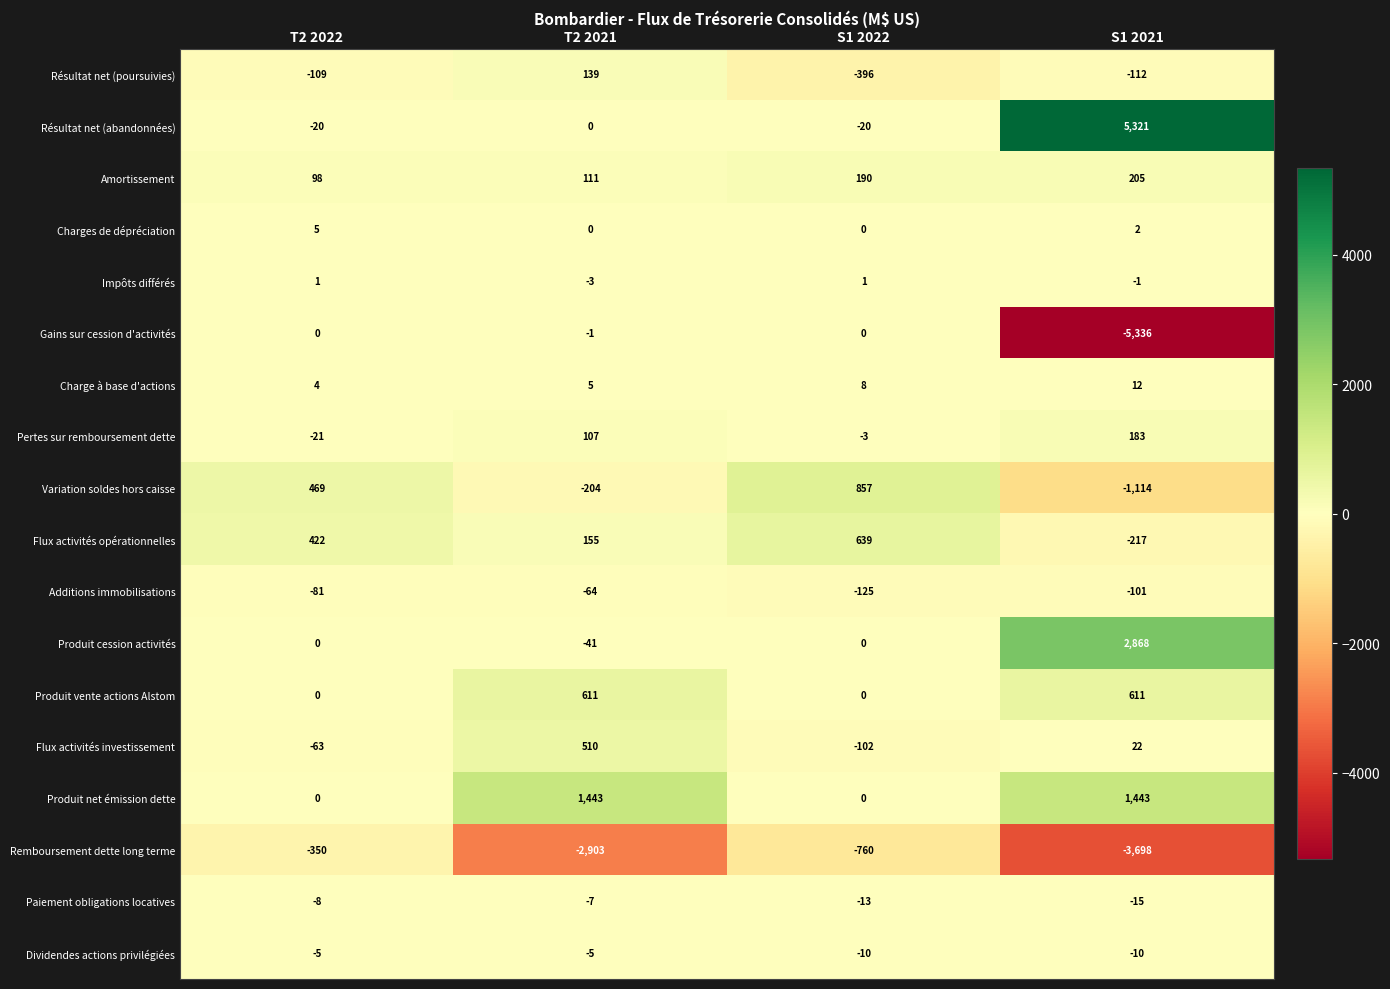

What is the total value across all series at T2 2021?

-147